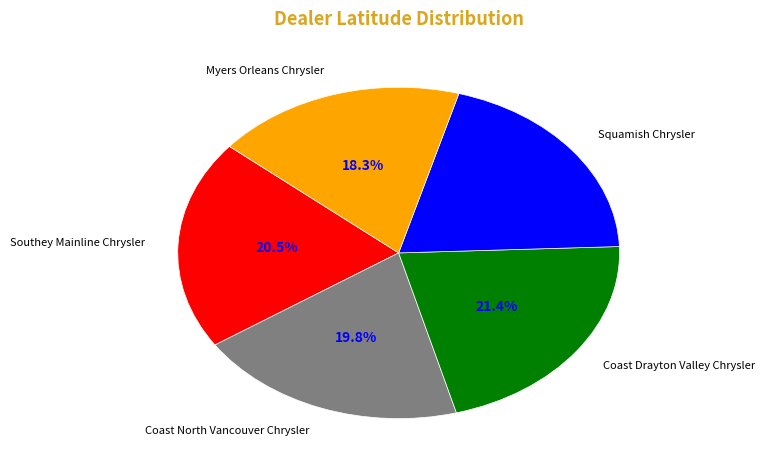

Is there a majority slice in this chart?

No